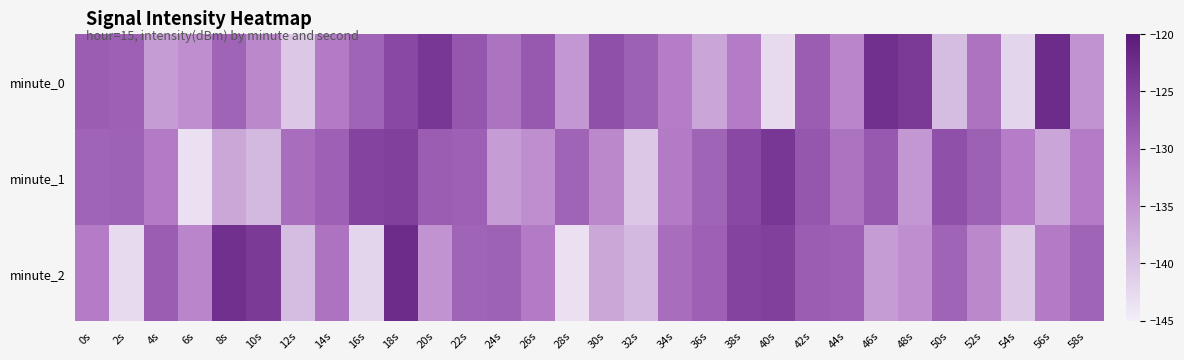

What is the spread (max minus min) of values at 20s?

10.9